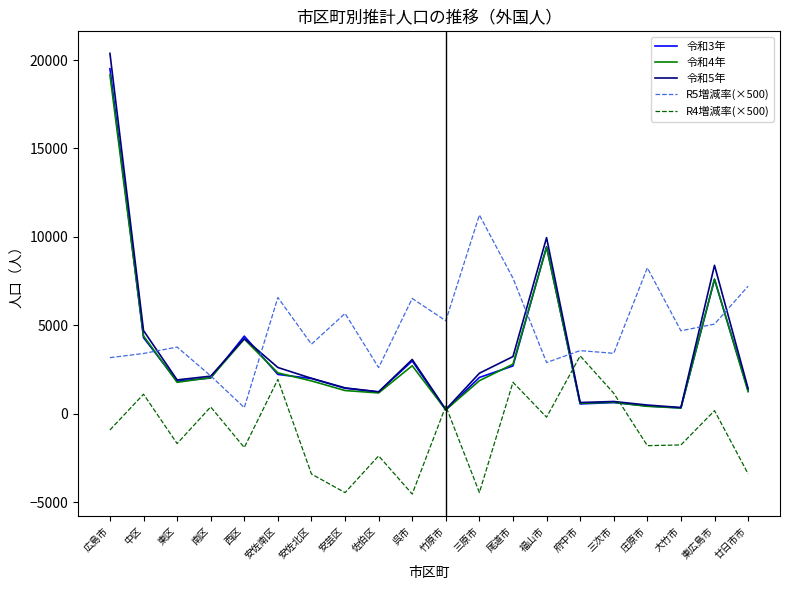

True or false: R4増減率(×500) and 令和3年 cross at least once.

True